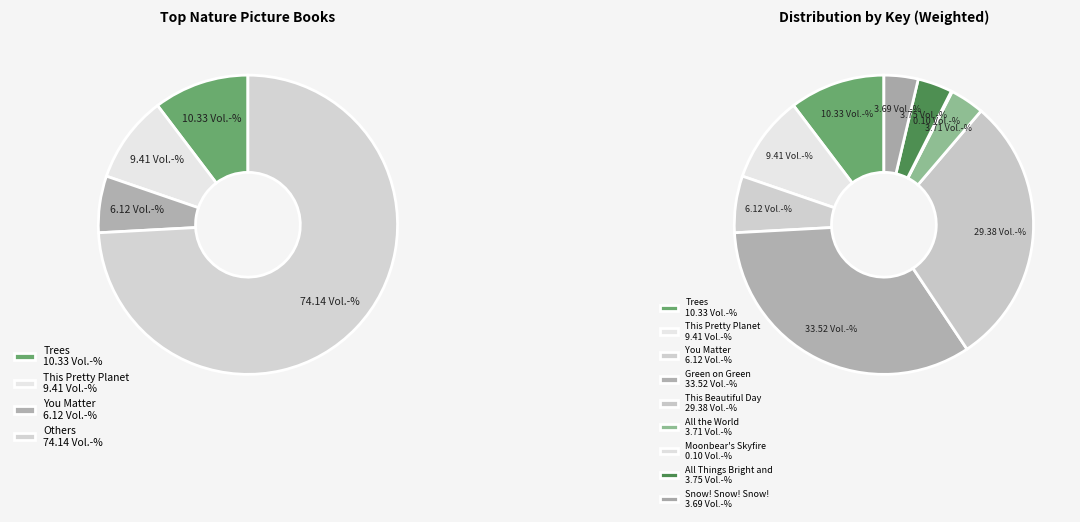

To the nearest percent, what is the average slice percentage?

11%